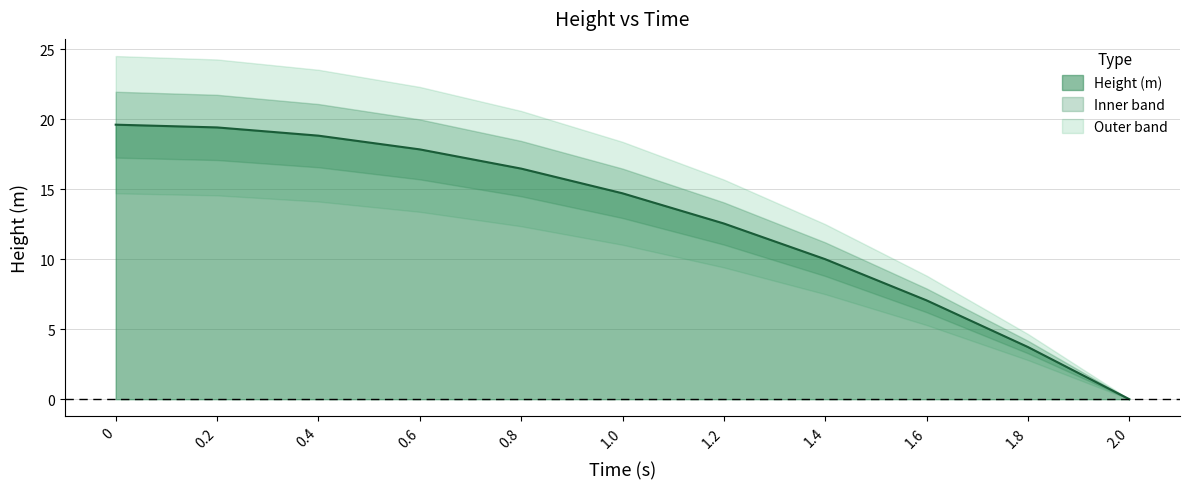

What is the value of the 10th point from the left?

3.7